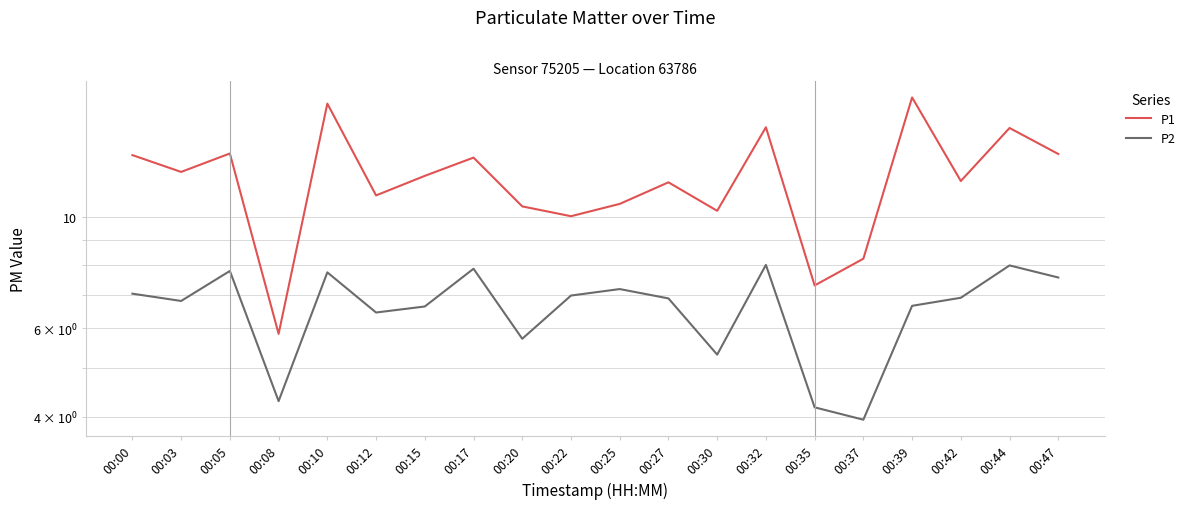

At which category does P2 reach its first local valley?

00:03